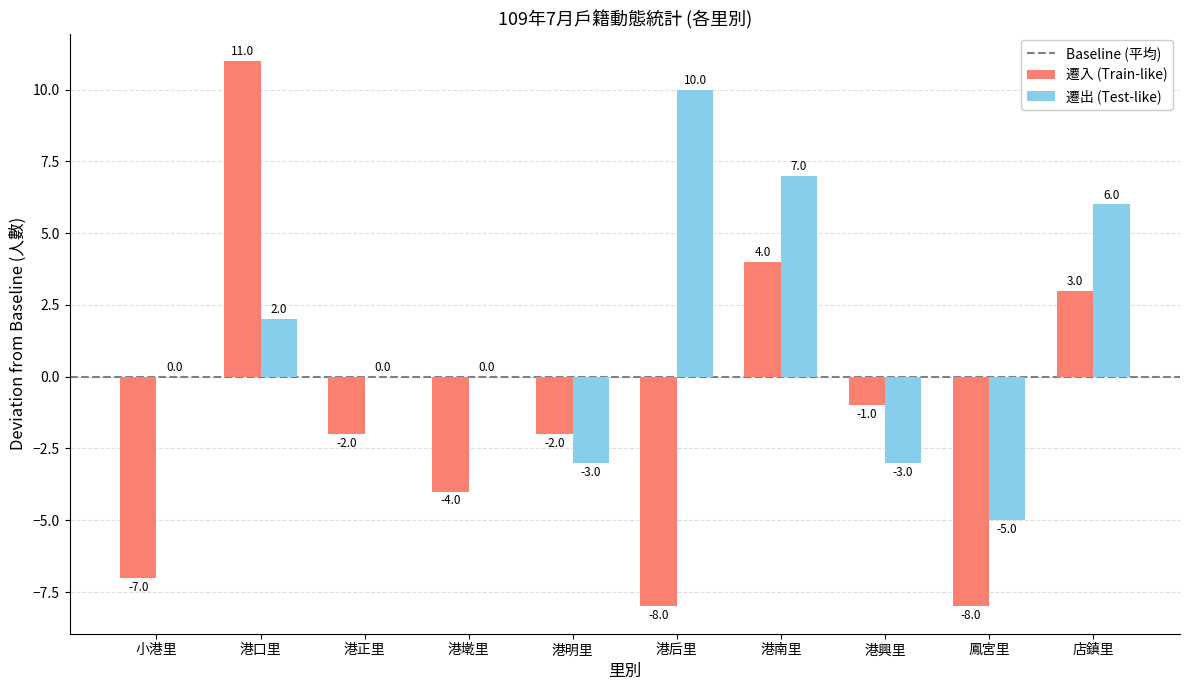

Is the value of 遷入 (Train-like) at 港正里 greater than the value of 遷出 (Test-like) at 小港里?

No